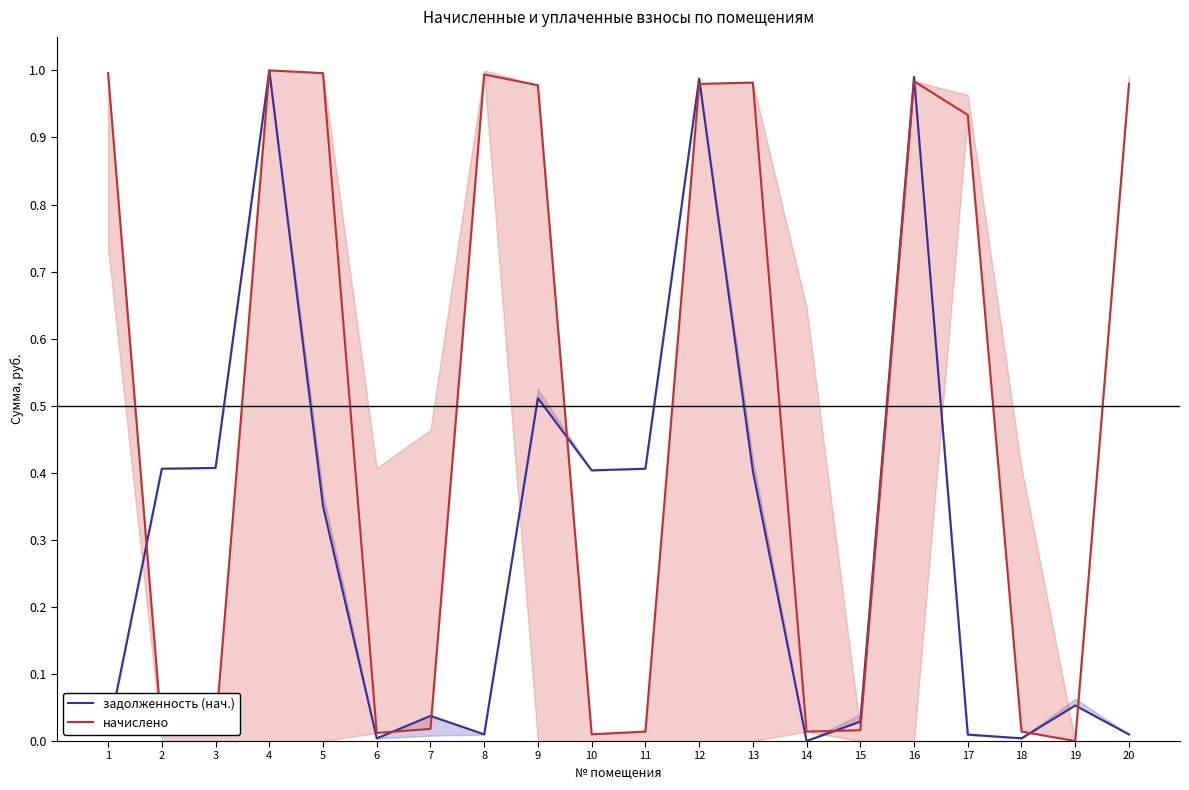

At which category does the chart reach its peak across all series?

4